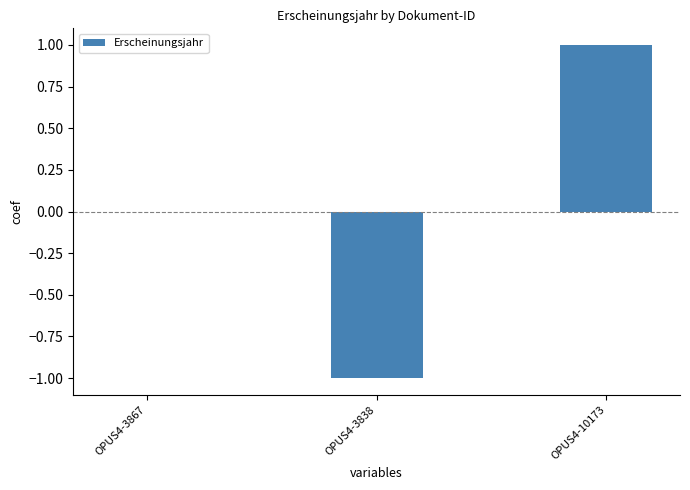

Count the number of data series in this chart.

1